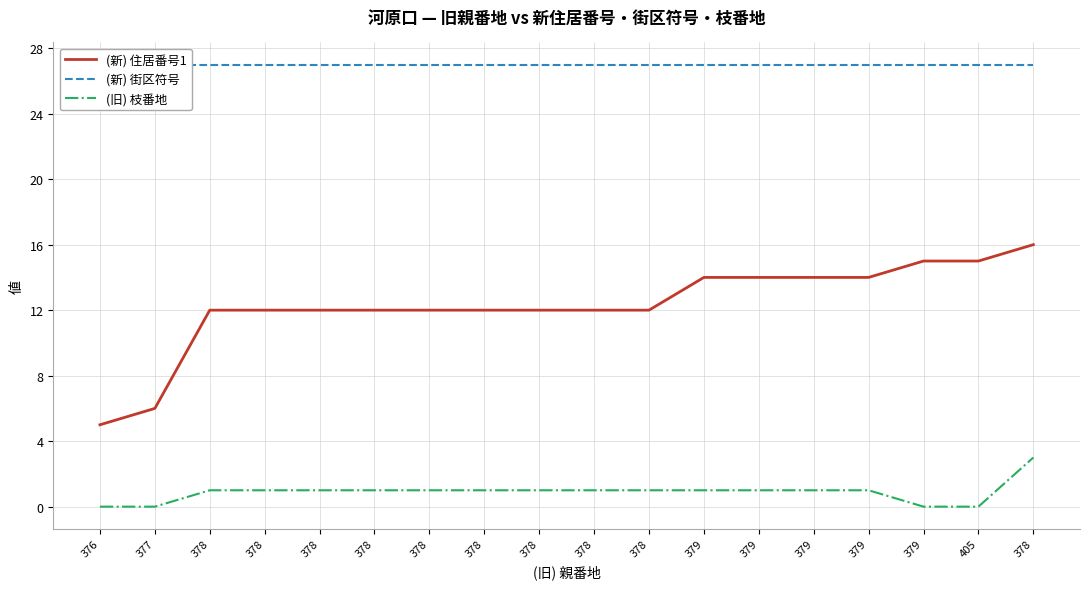

Which series has the largest total across all categories?

(新) 街区符号